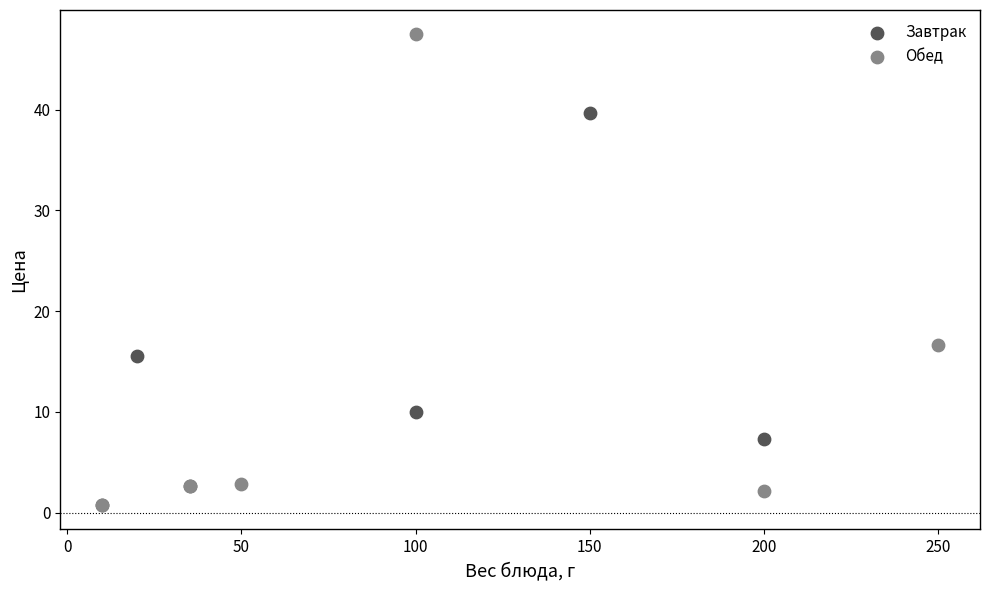

Which series reaches the maximum Y coordinate?

Обед